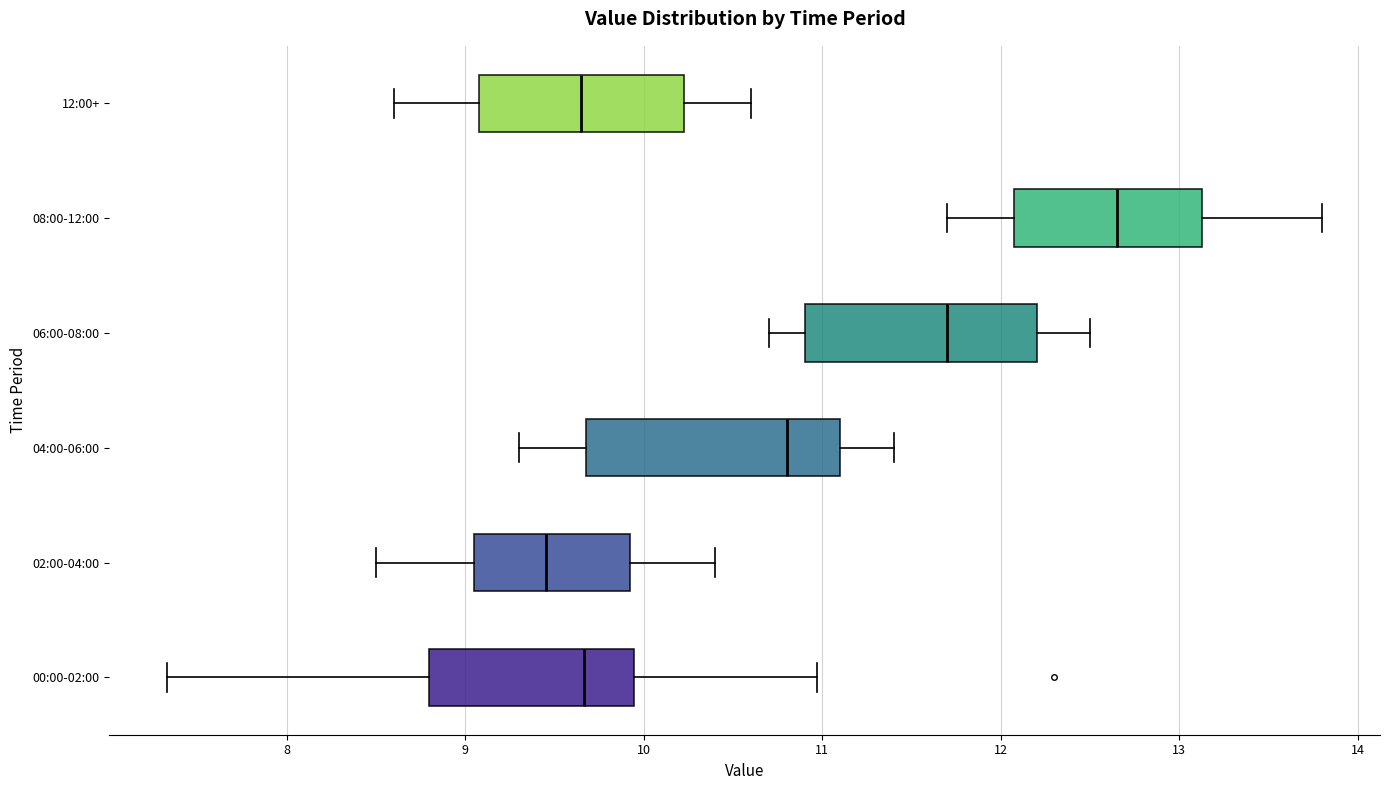

Where does the right whisker of the box for 06:00-08:00 end on the x-axis? The values are not printed on the chart, so give them approximately, as read against the axis.

12.5